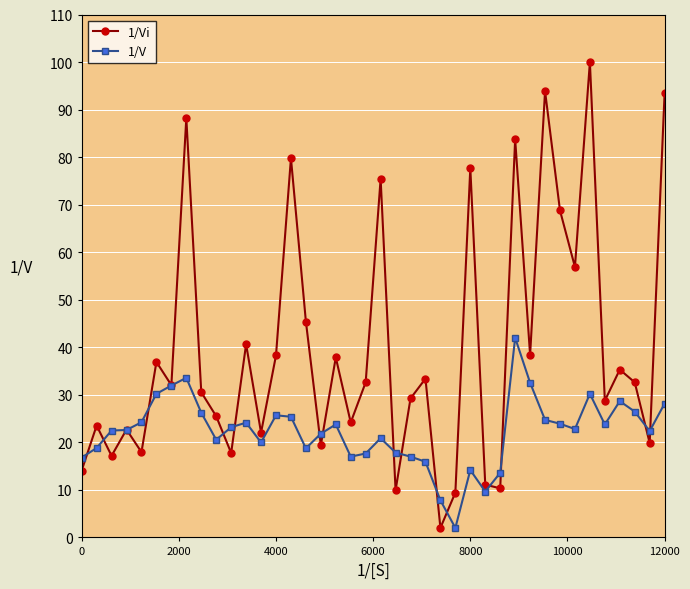

What is the value of the 1/V point at the 13th from the left?

20.0